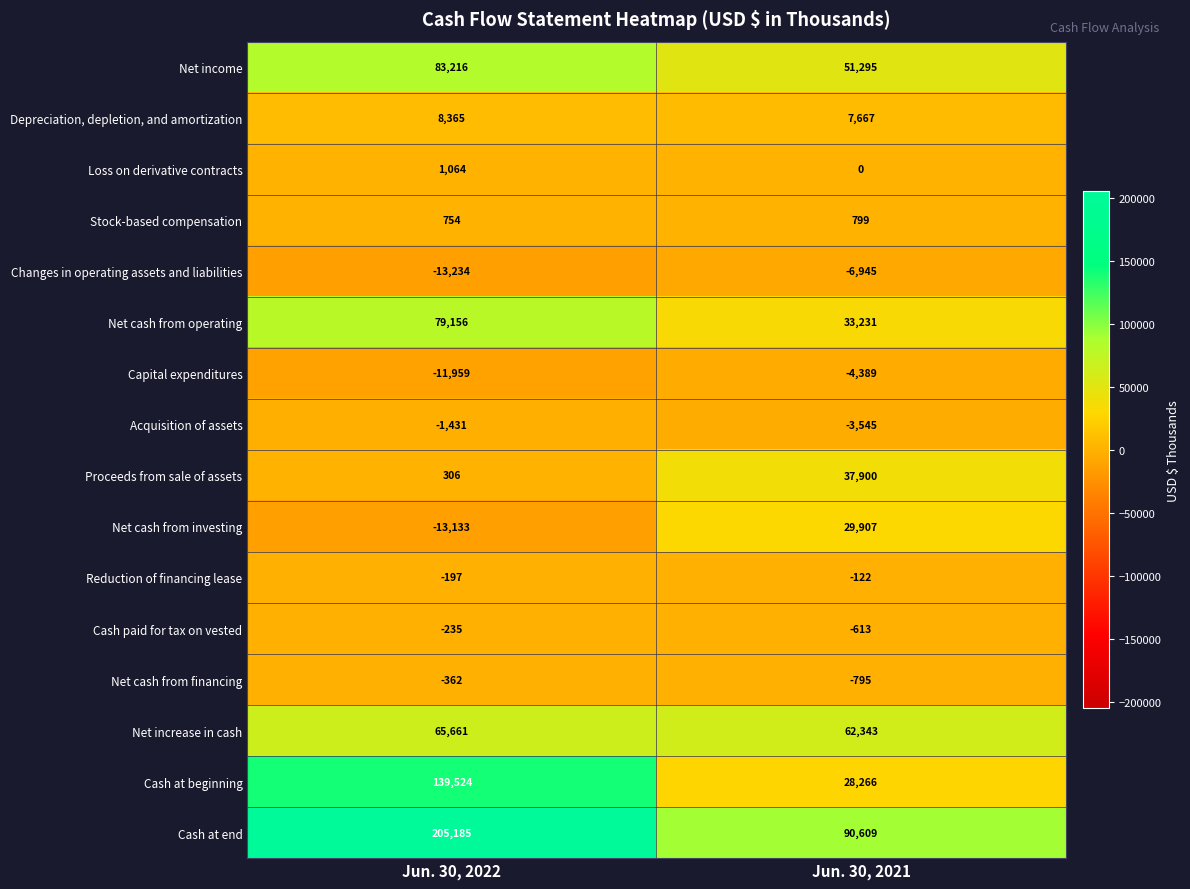

What is the smallest value displayed?

-13234